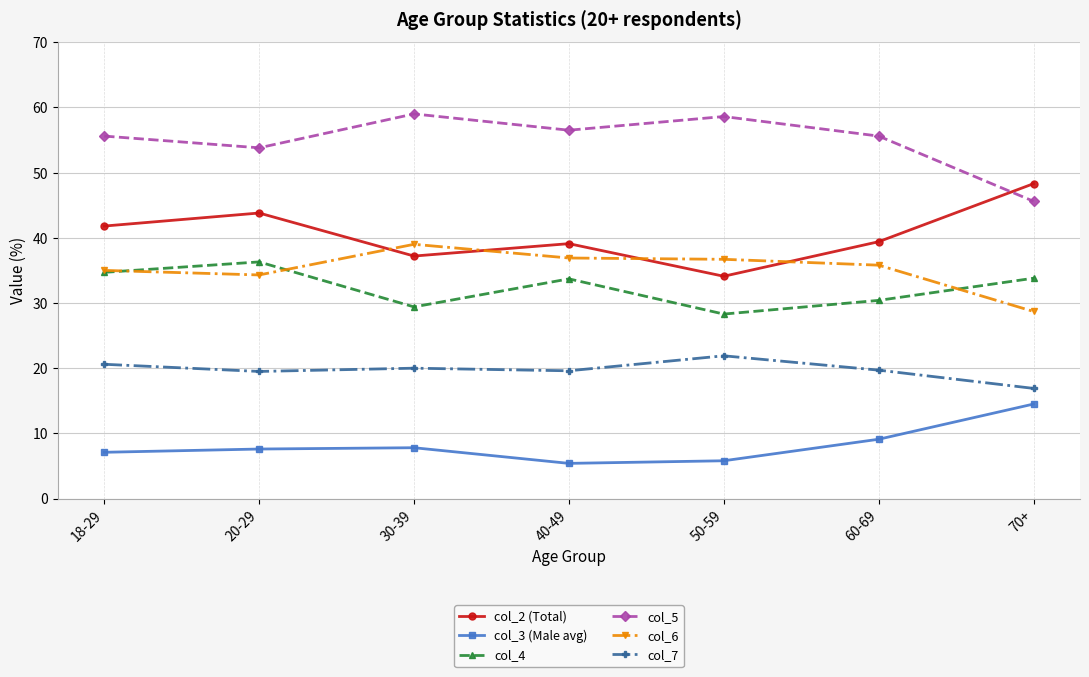

At 40-49, list the series in order from smallest to largest.

col_3 (Male avg), col_7, col_4, col_6, col_2 (Total), col_5